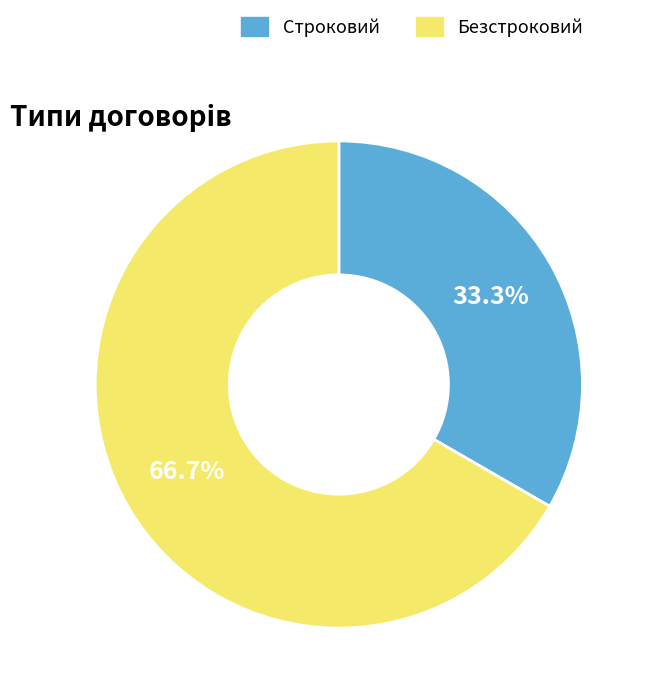

To the nearest percent, what is the combined percentage of Строковий and Безстроковий?

100%